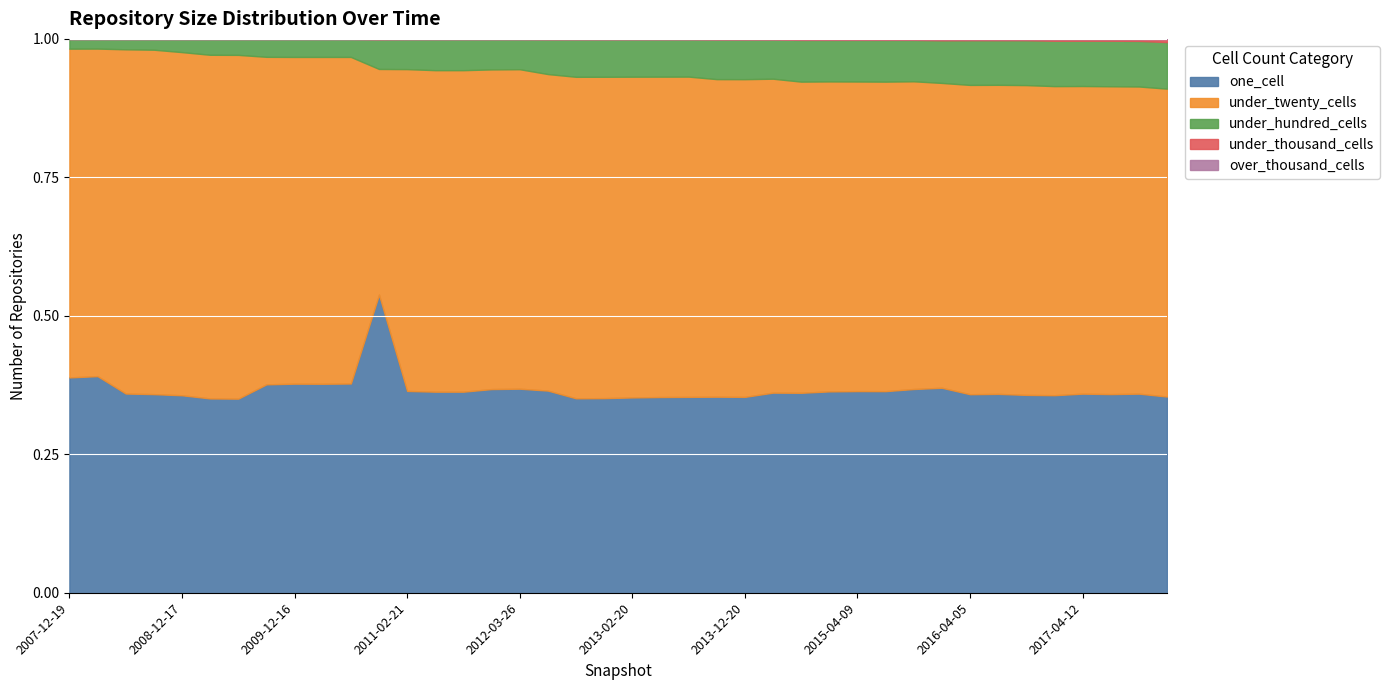

The under_thousand_cells series shows 38 at 2013-09-10. True or false?

False